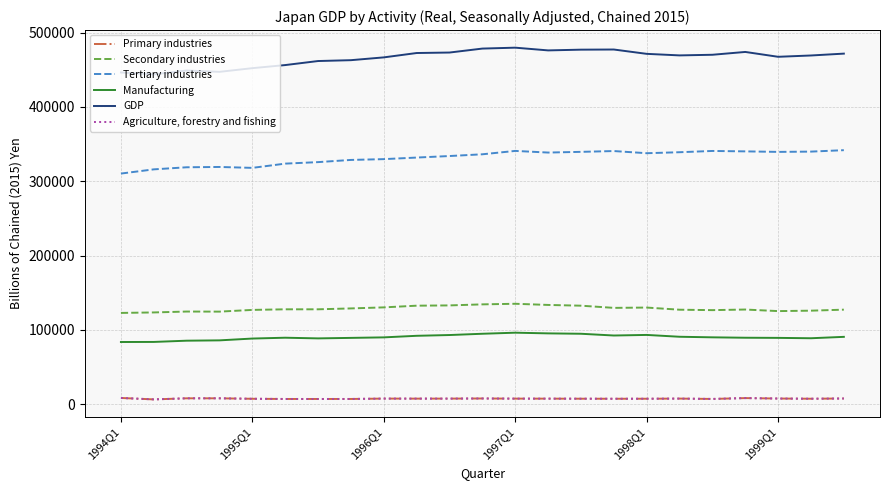

Does the chart display data point markers on the line(s)?

No